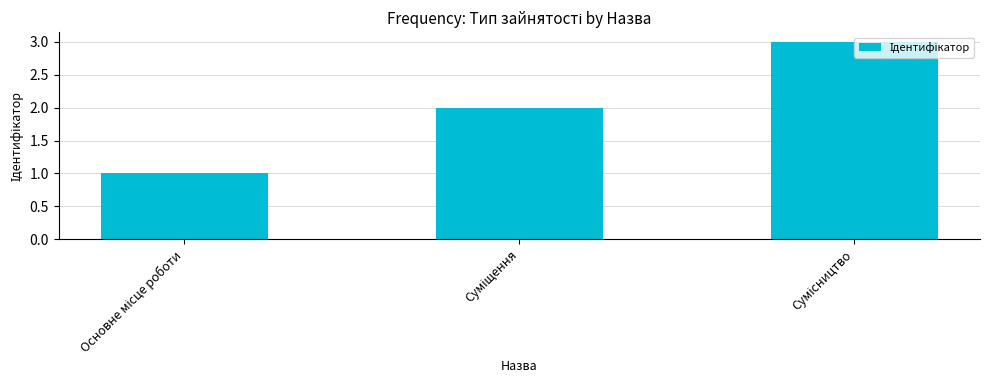

What is the greatest value displayed?

3